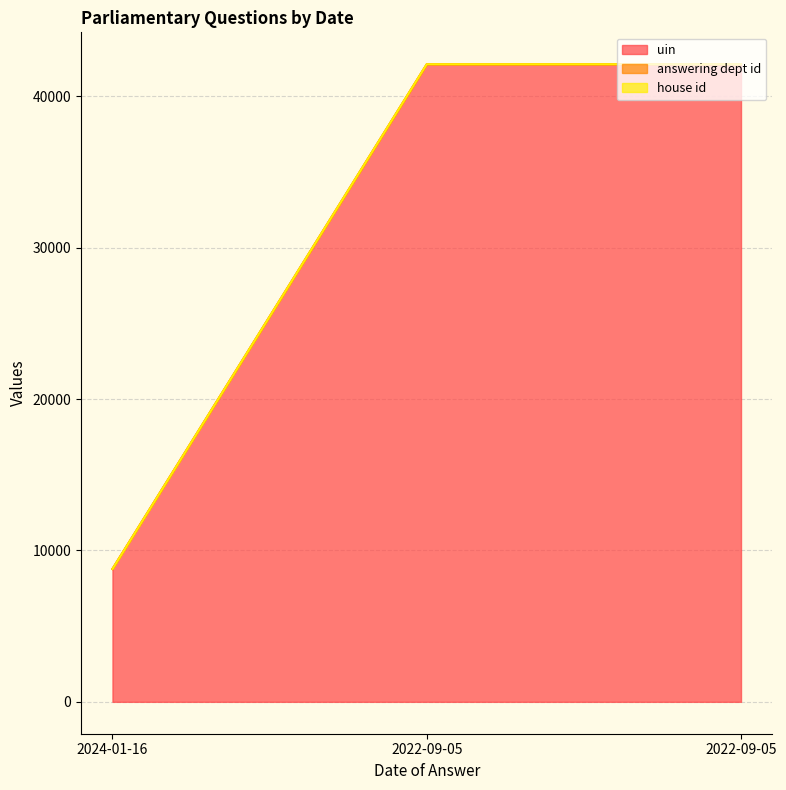

Which series has the largest total across all categories?

answering dept id